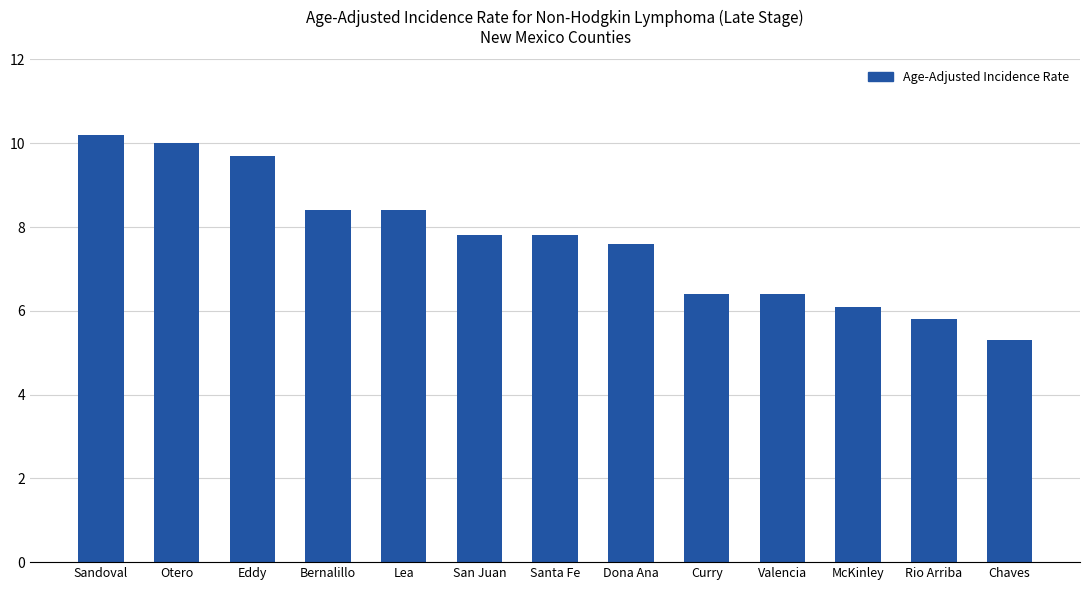

What is the label of the 10th bar from the left?

Valencia